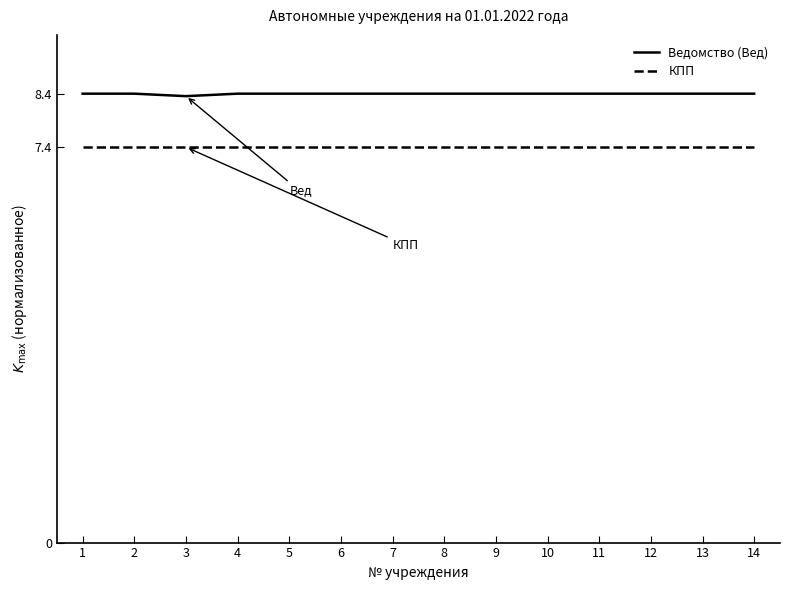

How many series are shown in this chart?

2